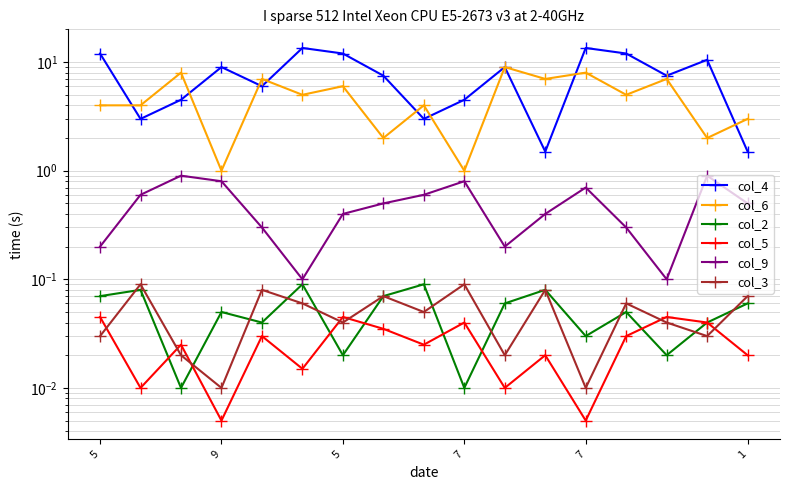

True or false: col_3 and col_6 cross at least once.

False